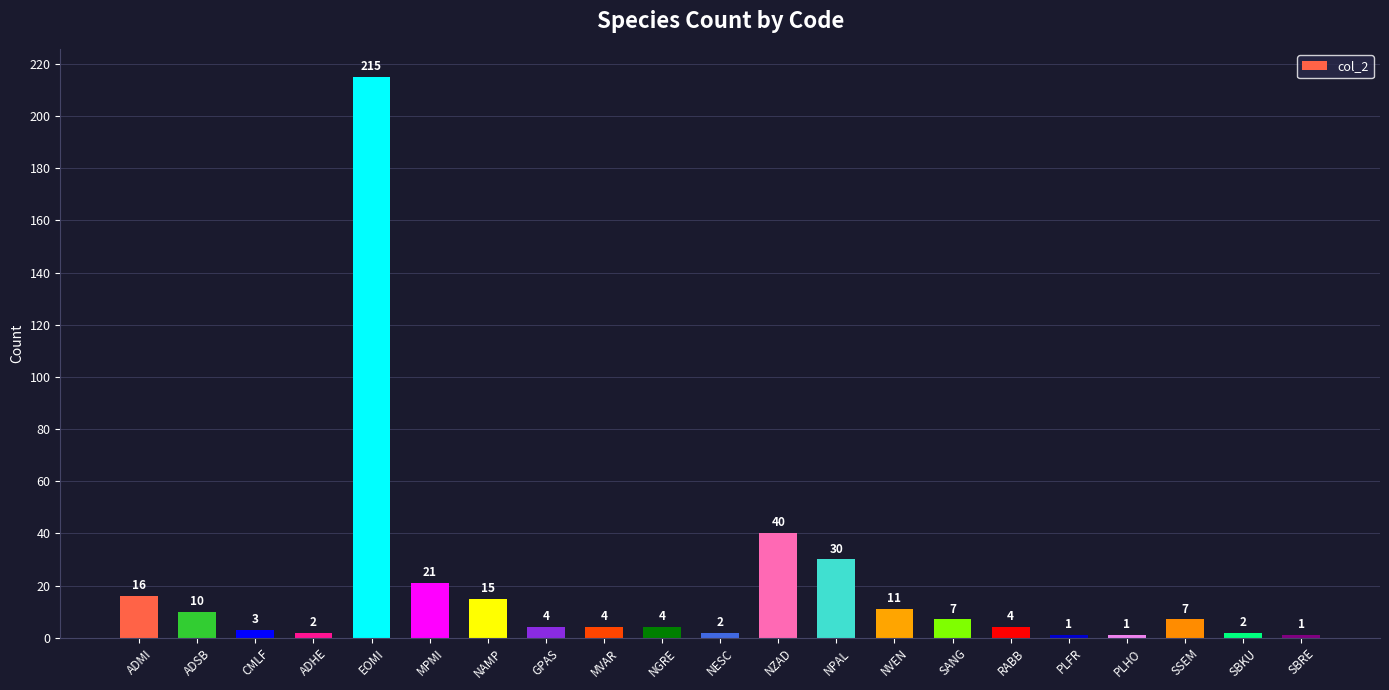

Where does the data first go above 4?

ADMI